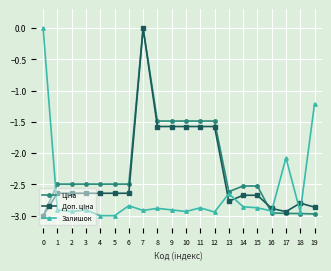

How many lines are shown in the chart?

3